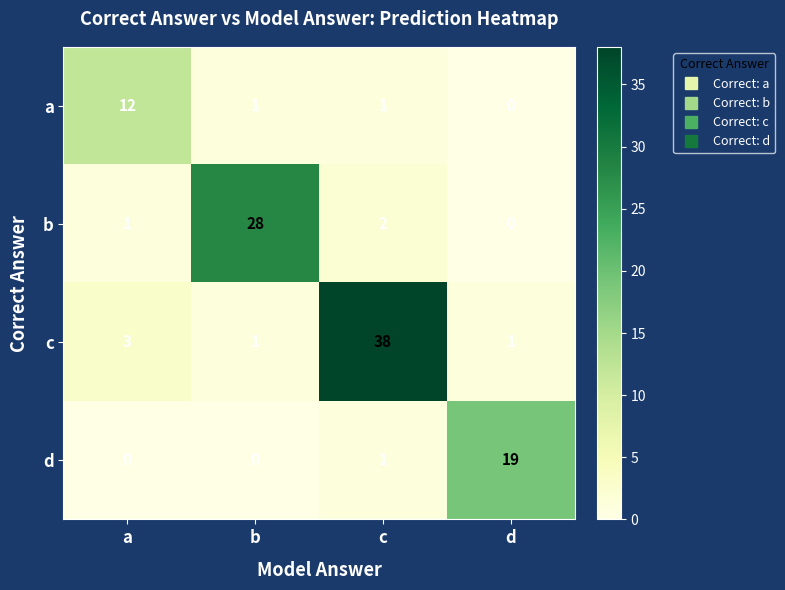

What is the difference between the highest and lowest values at d?

19